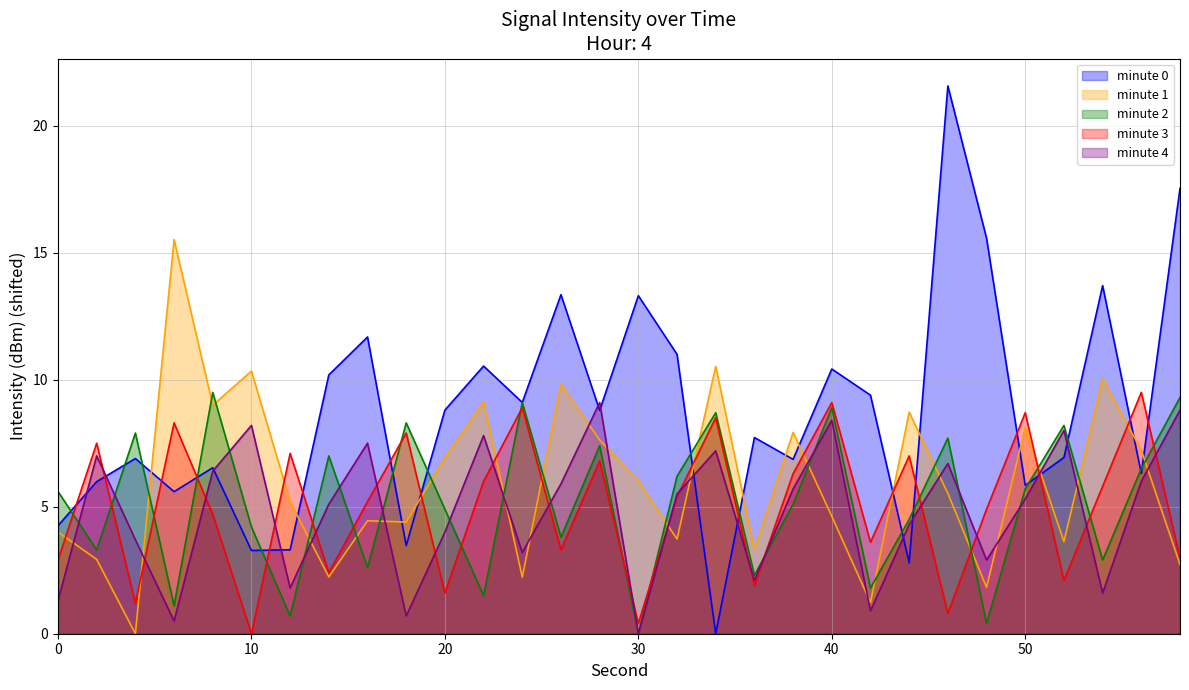

True or false: minute 4 has more than 0 points higher than both neighbors.

True